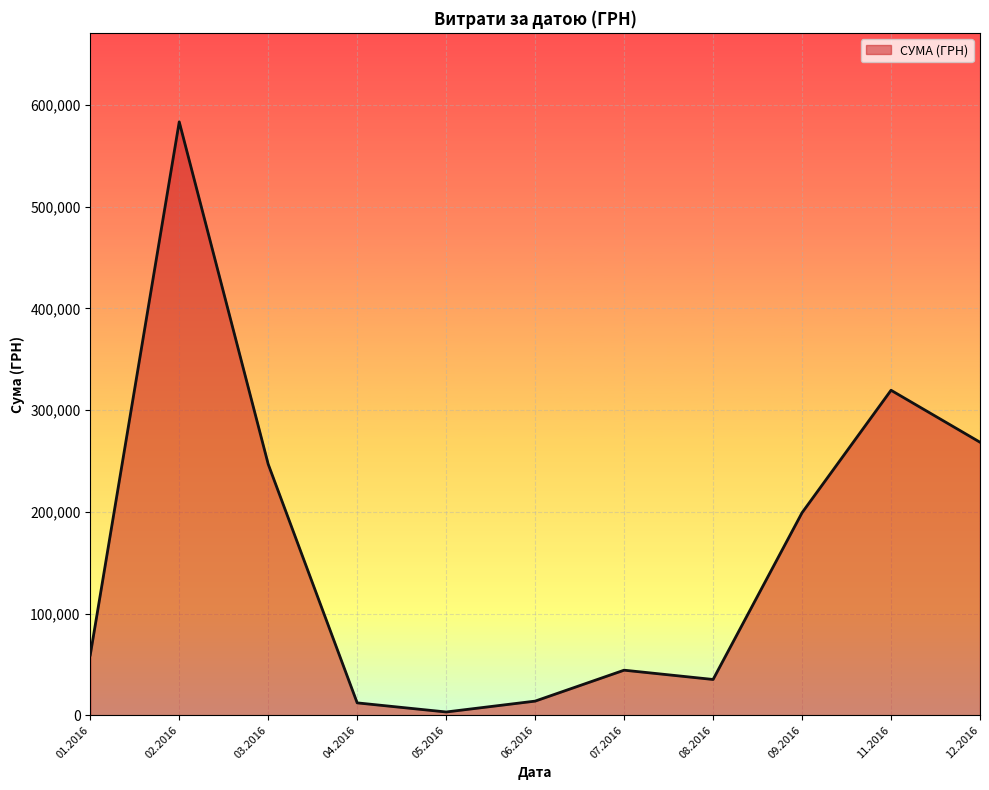

Is it true that the value at 02.2016 is 121009.8?

False